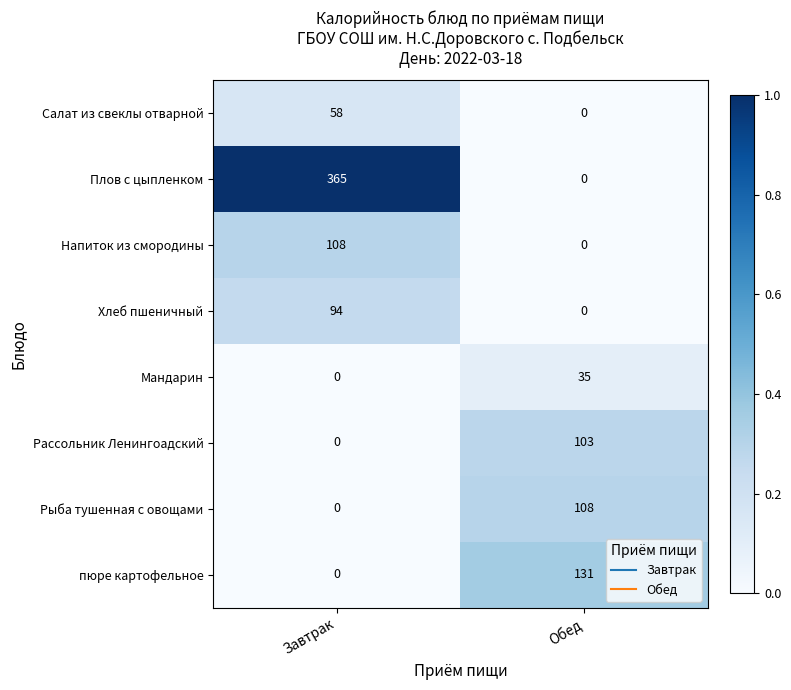

Reading left to right, transcribe all the data shown in this chart.

Салат из свеклы отварной: 58	0
Плов с цыпленком: 365	0
Напиток из смородины: 108	0
Хлеб пшеничный: 94	0
Мандарин: 0	35
Рассольник Ленингоадский: 0	103
Рыба тушенная с овощами: 0	108
пюре картофельное: 0	131